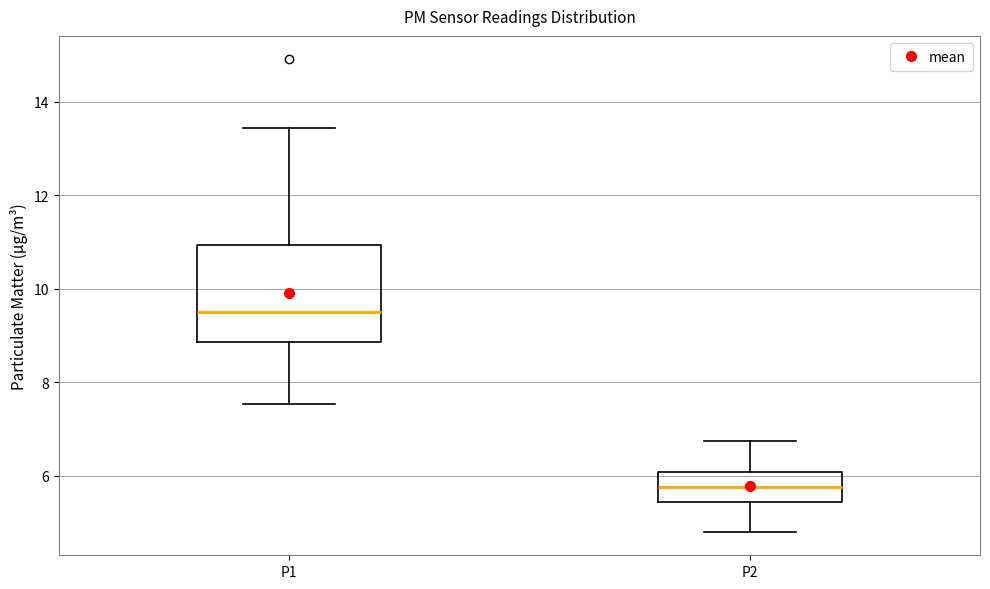

Which box is the tallest, from its lower edge to its upper edge?

P1